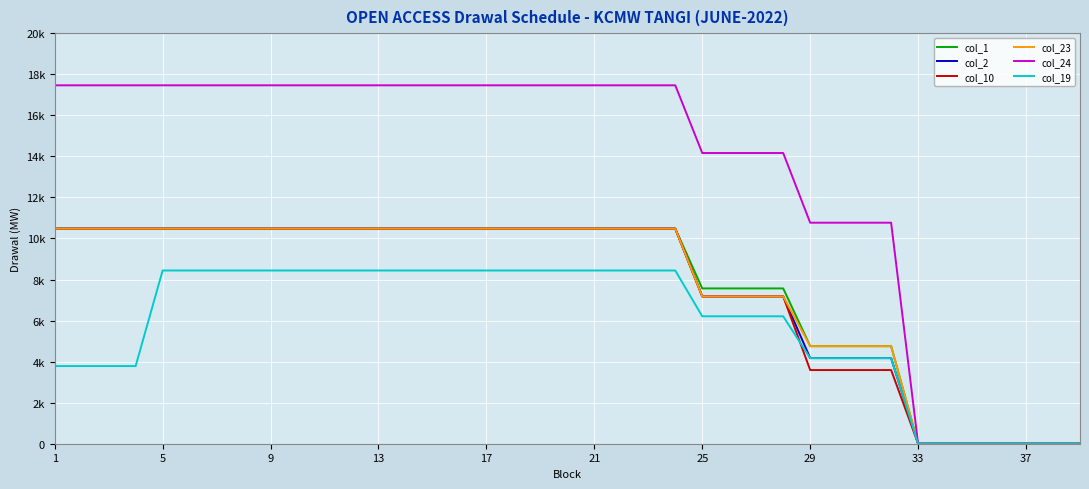

What are all the series names shown in the legend?

col_1, col_2, col_10, col_23, col_24, col_19